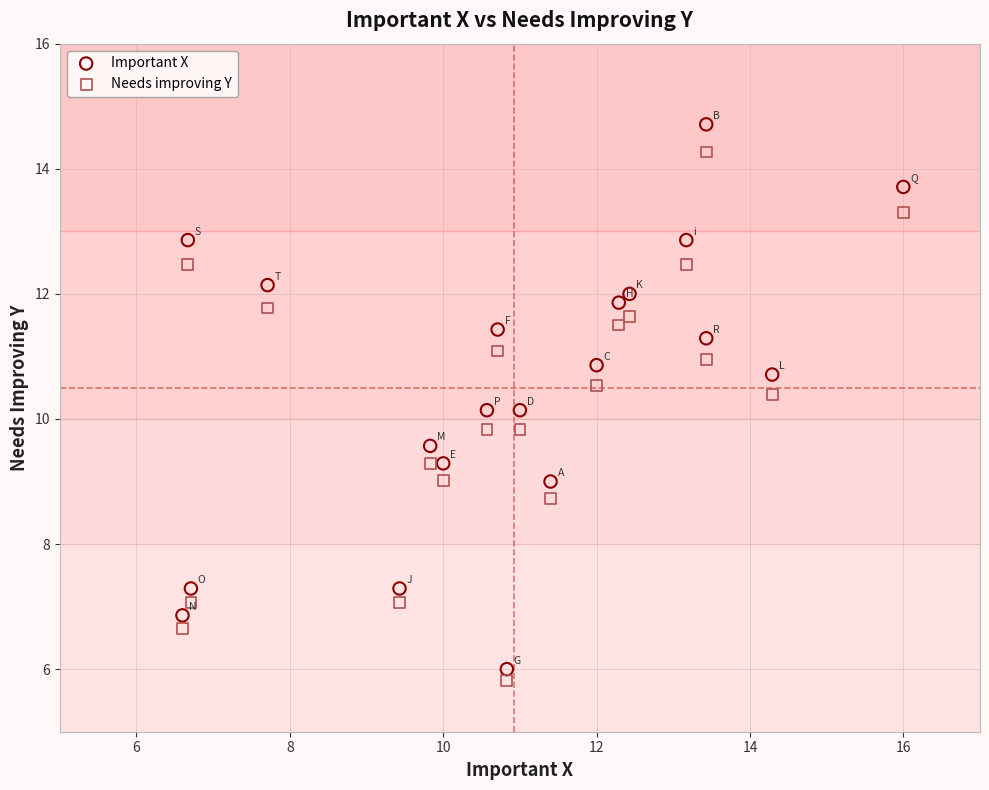

Which series has the widest spread of Y values?

Important X